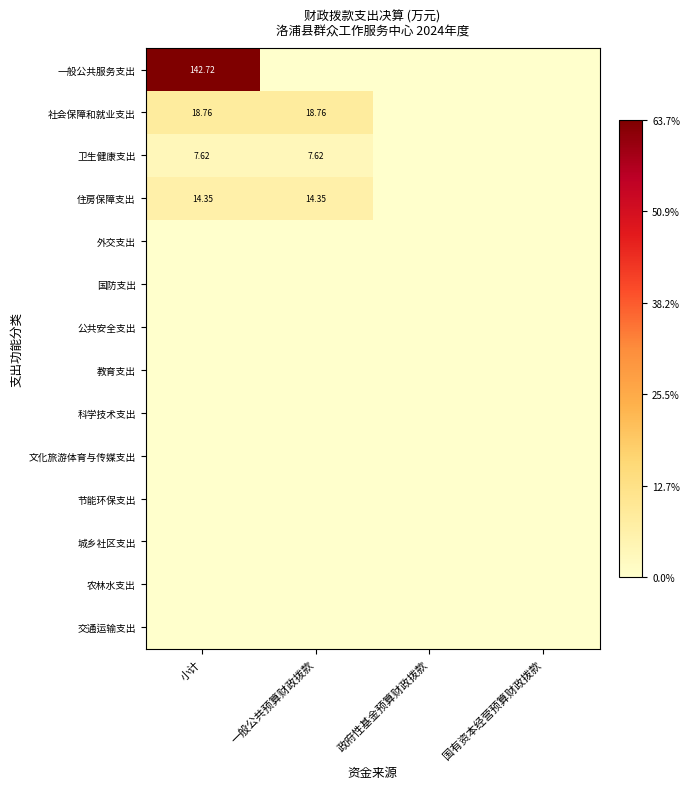

Which series has the largest total across all categories?

一般公共服务支出